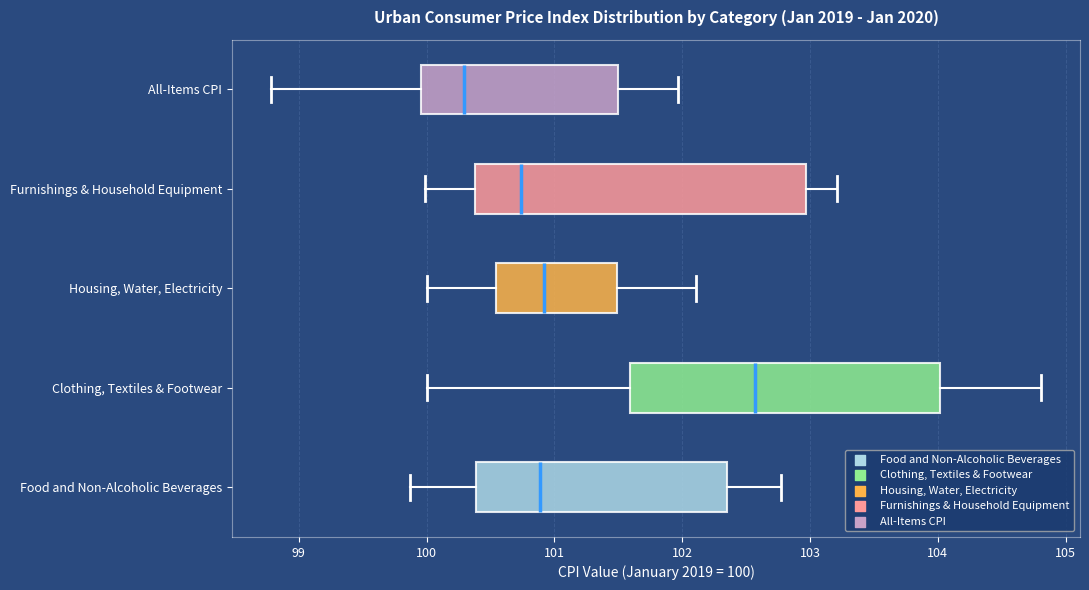

Which box is the widest, from its left edge to its right edge?

Furnishings & Household Equipment